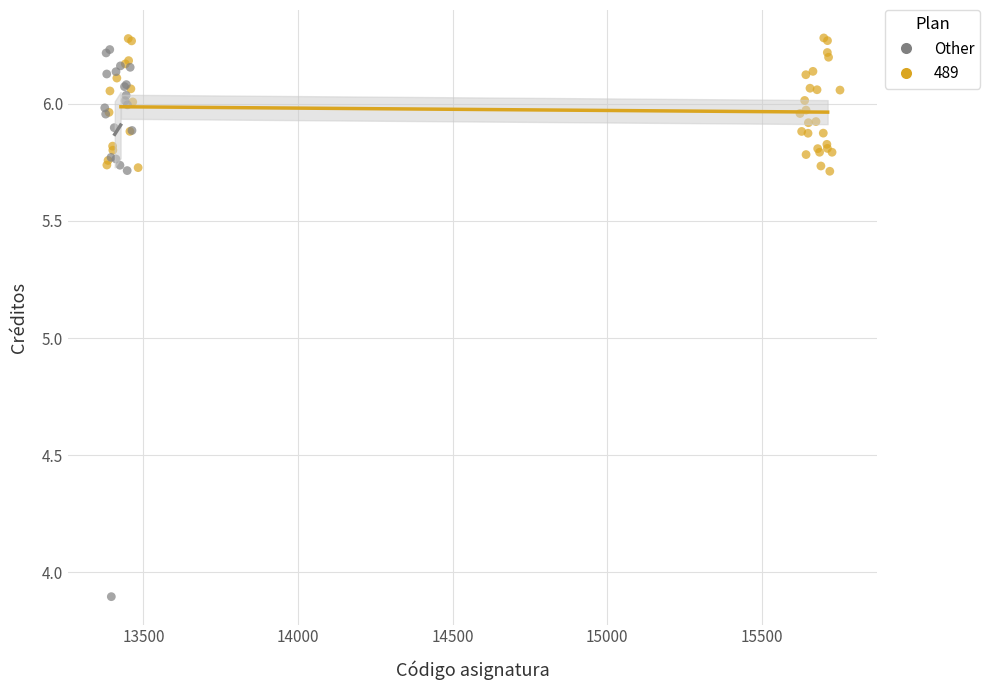

Which series contains the lowest Y value?

Other